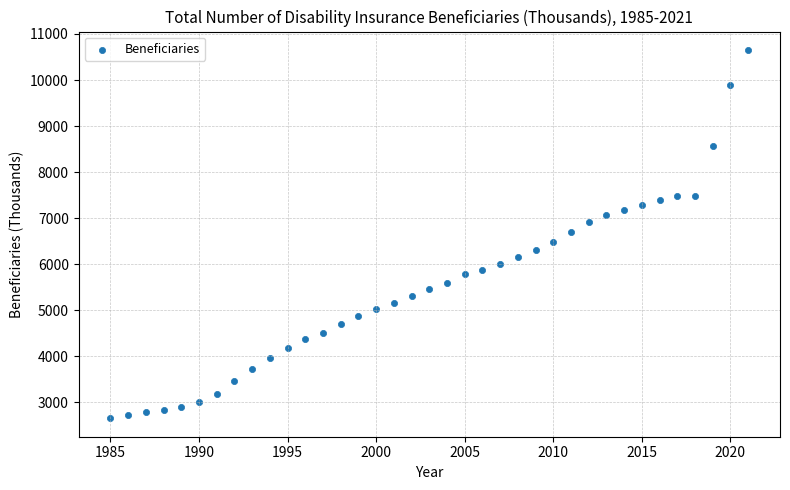

What is the range of X values (max minus min)?

36